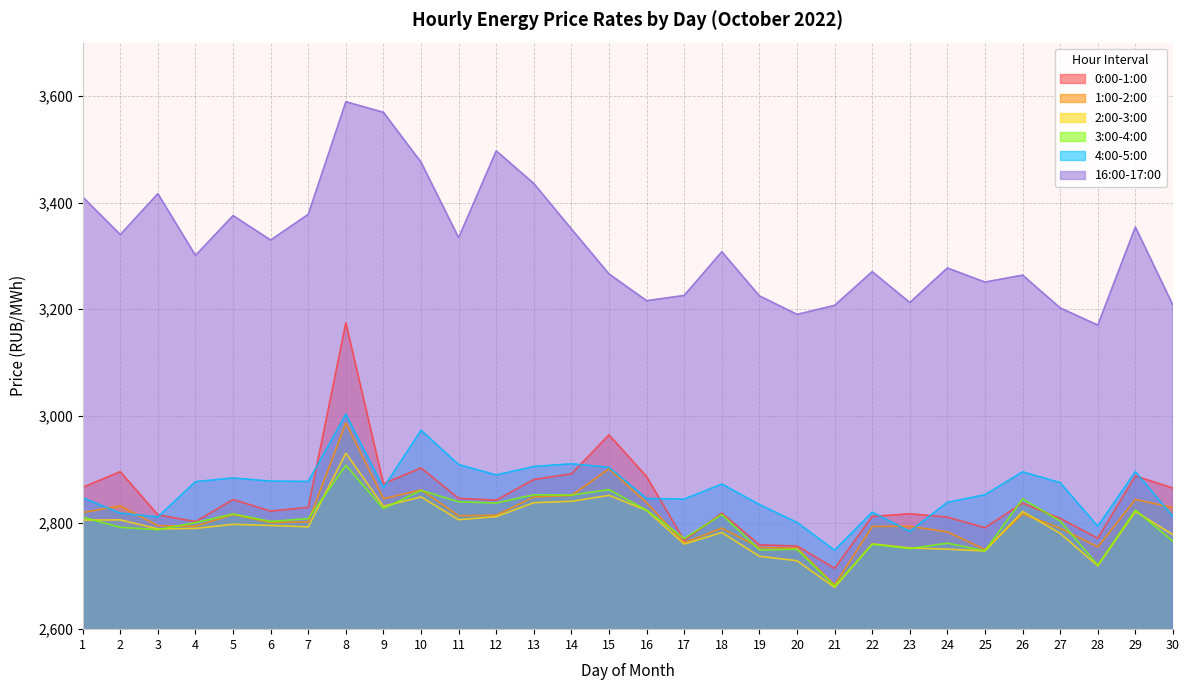

True or false: 2:00-3:00 has a value of 799.6 at 7.

False